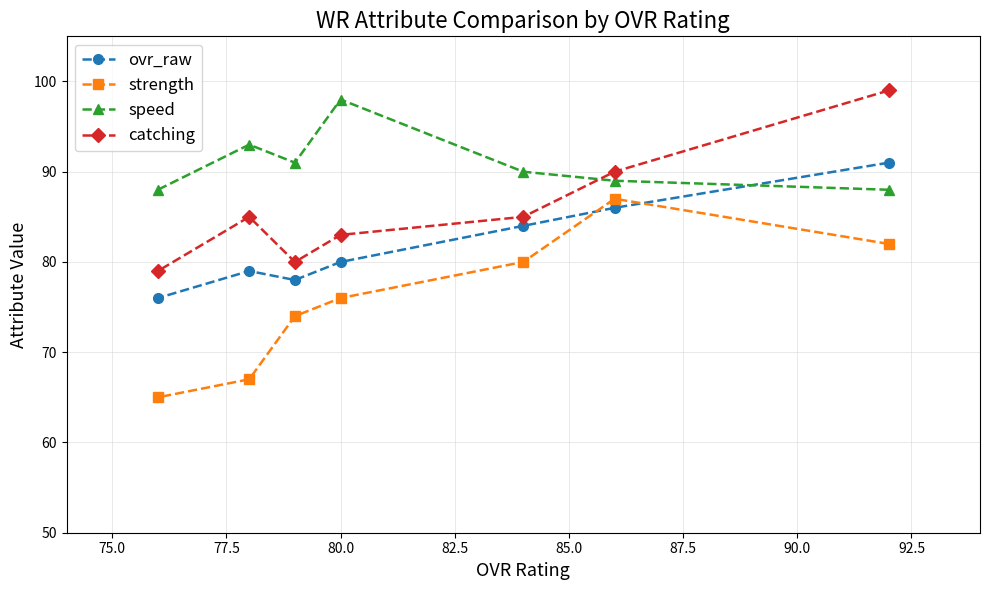

What is the label of the 4th point from the right?

80.0